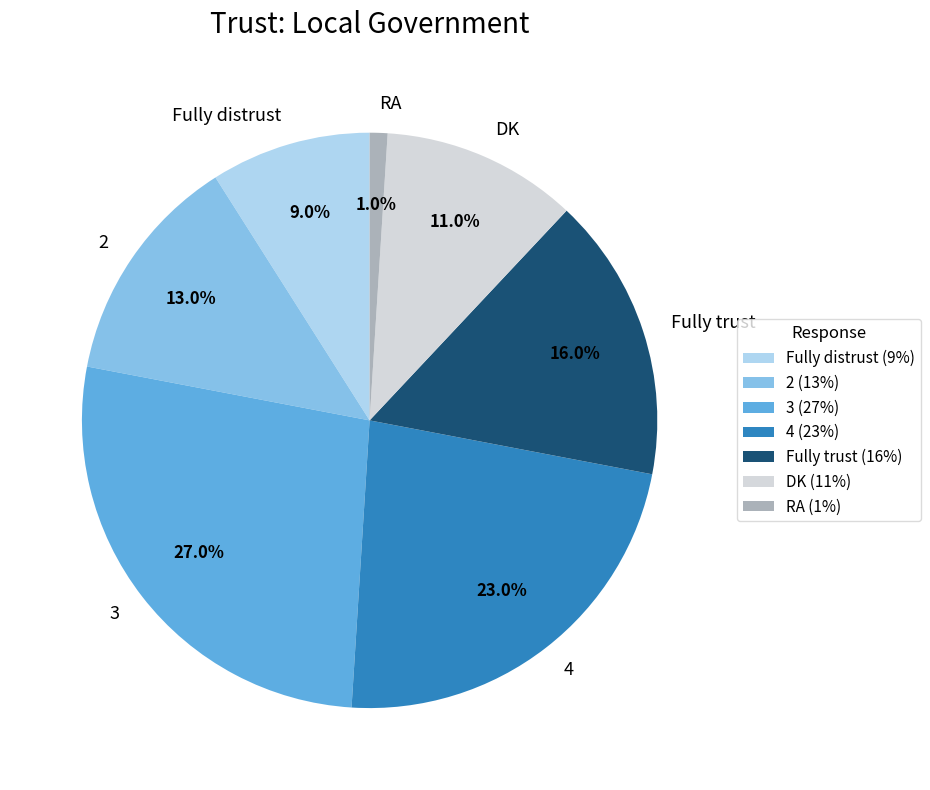

Between DK and 2, which is larger?

2